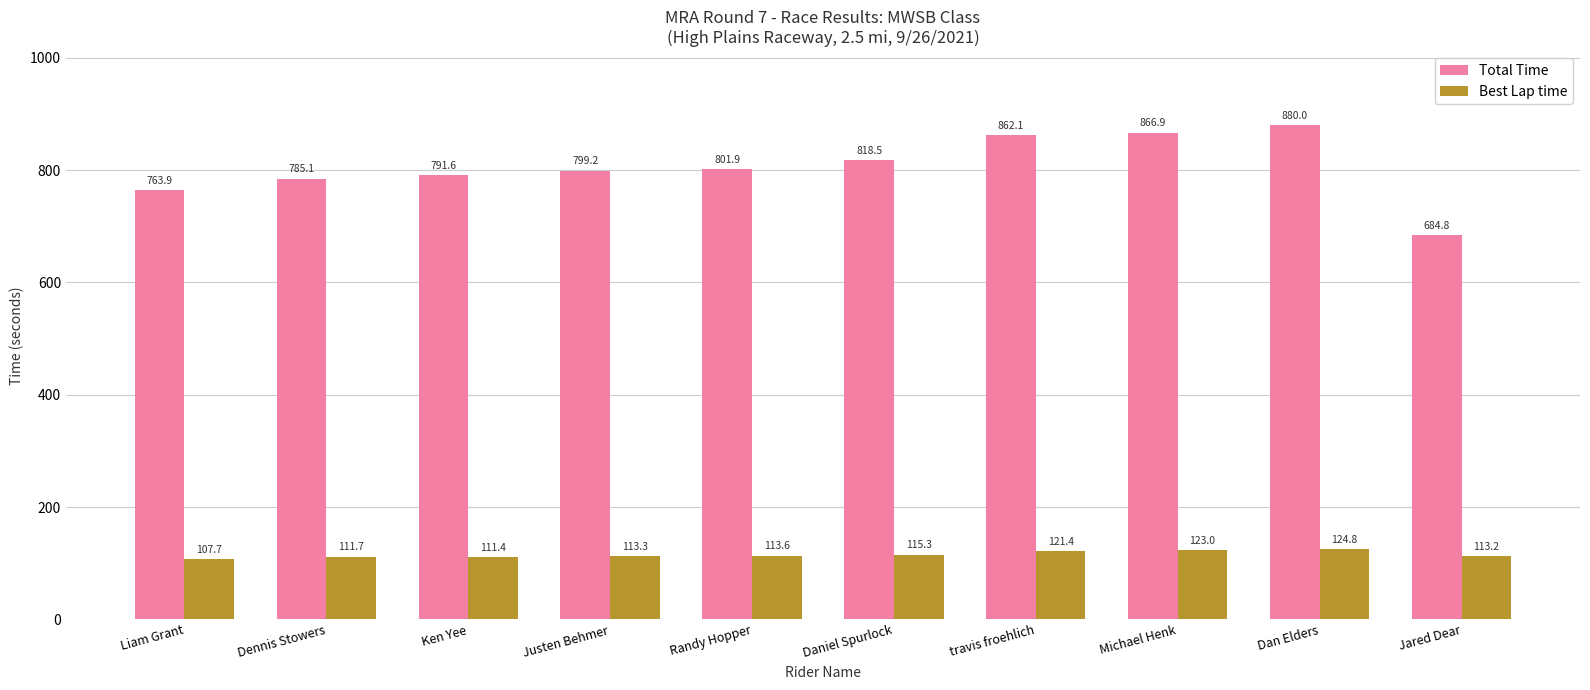

How many distinct data groups are displayed?

2